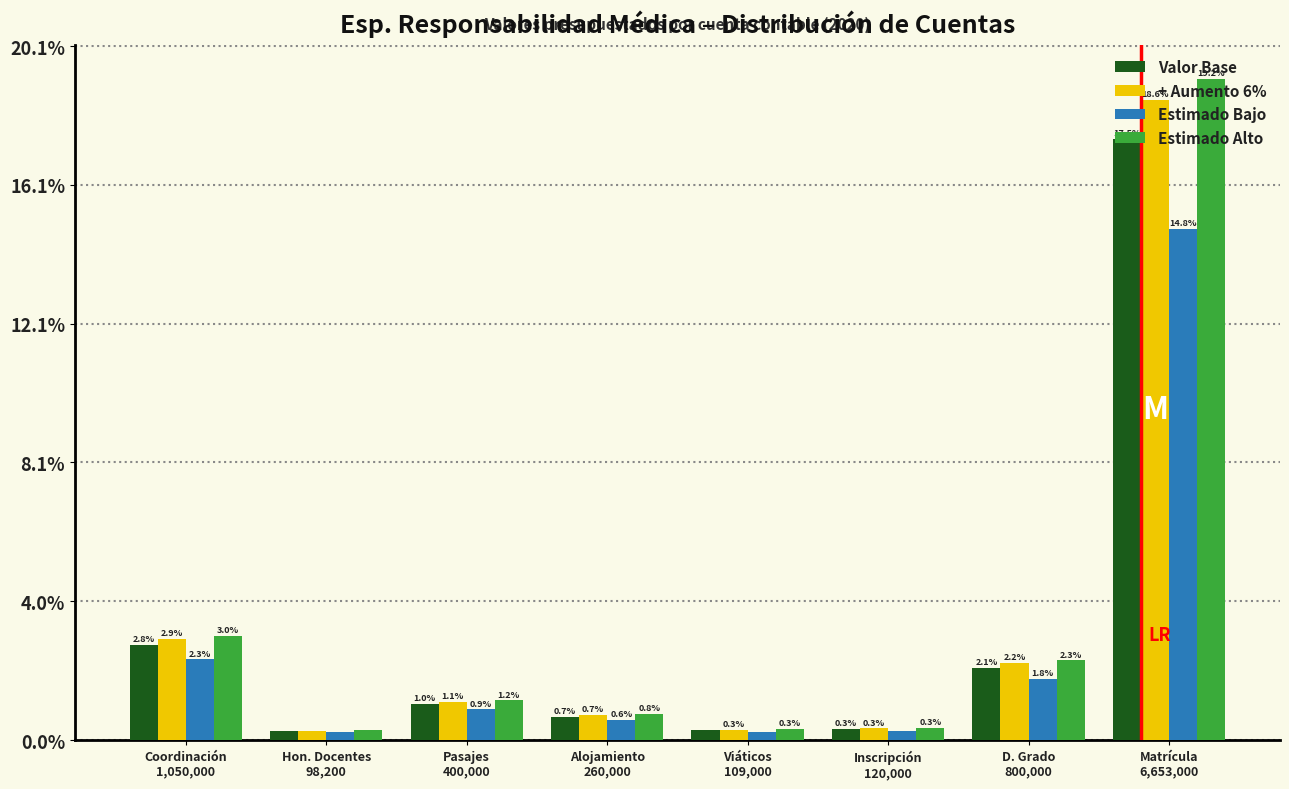

List the series in order of their peak value, highest first.

Estimado Alto, + Aumento 6%, Valor Base, Estimado Bajo